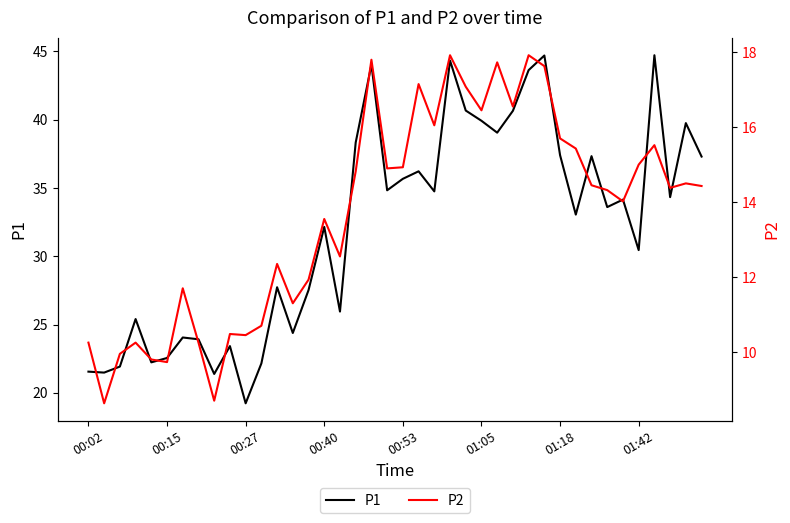

What is the minimum value shown in the chart?

8.6